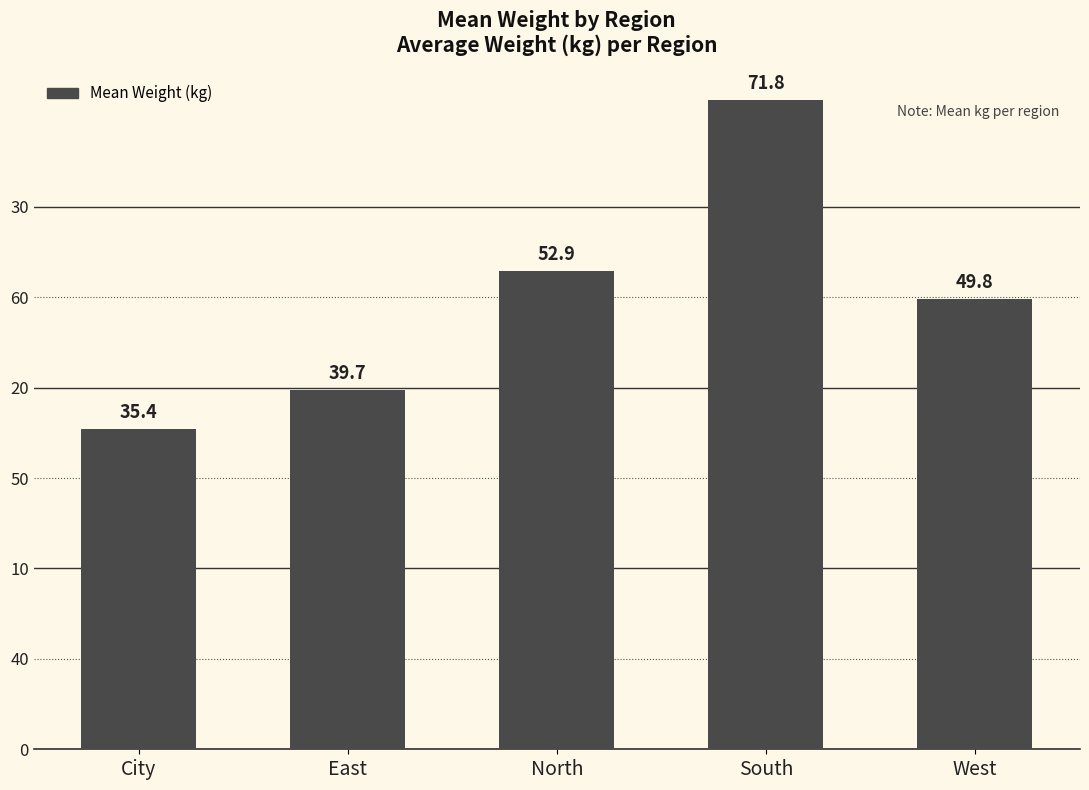

What is the smallest value displayed?

35.4